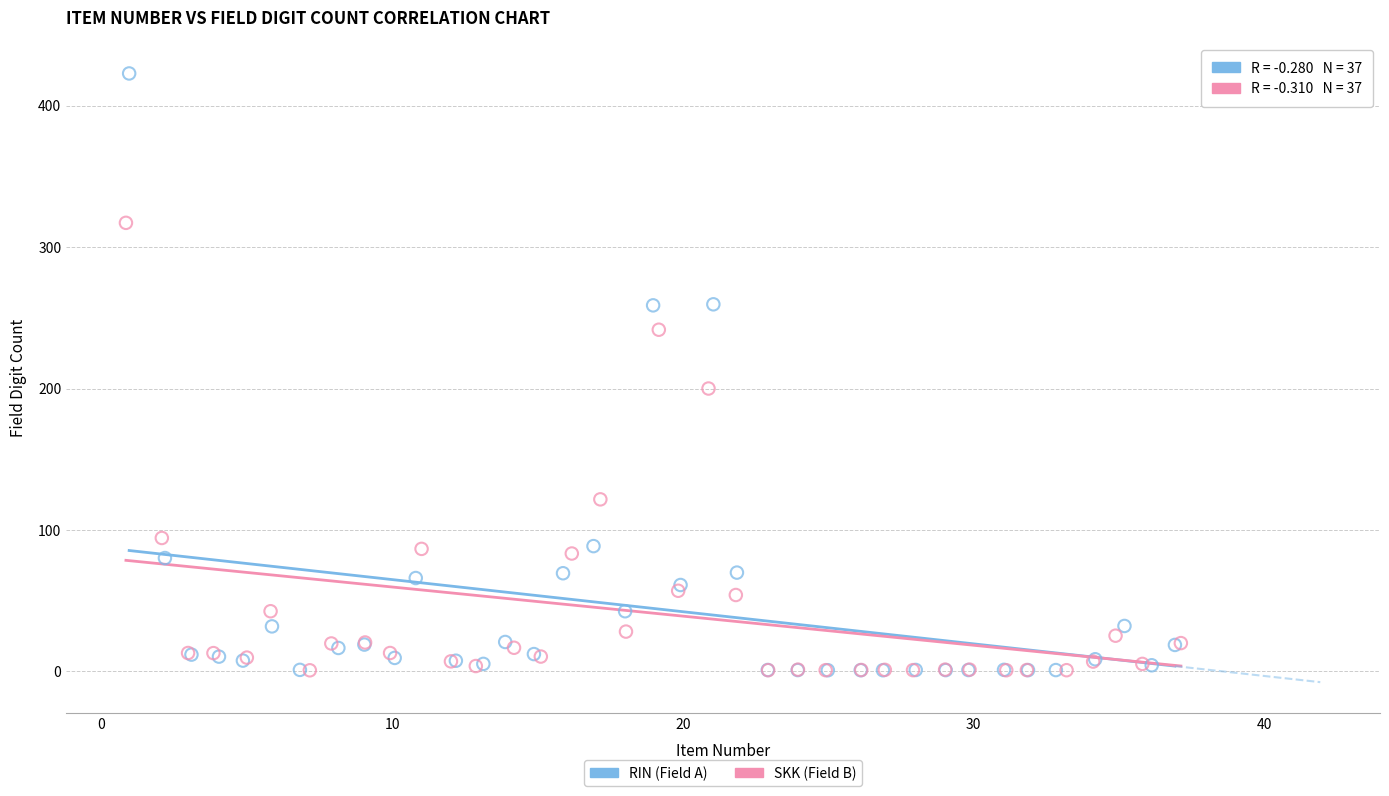

Which series contains the highest Y value?

RIN (Field A)